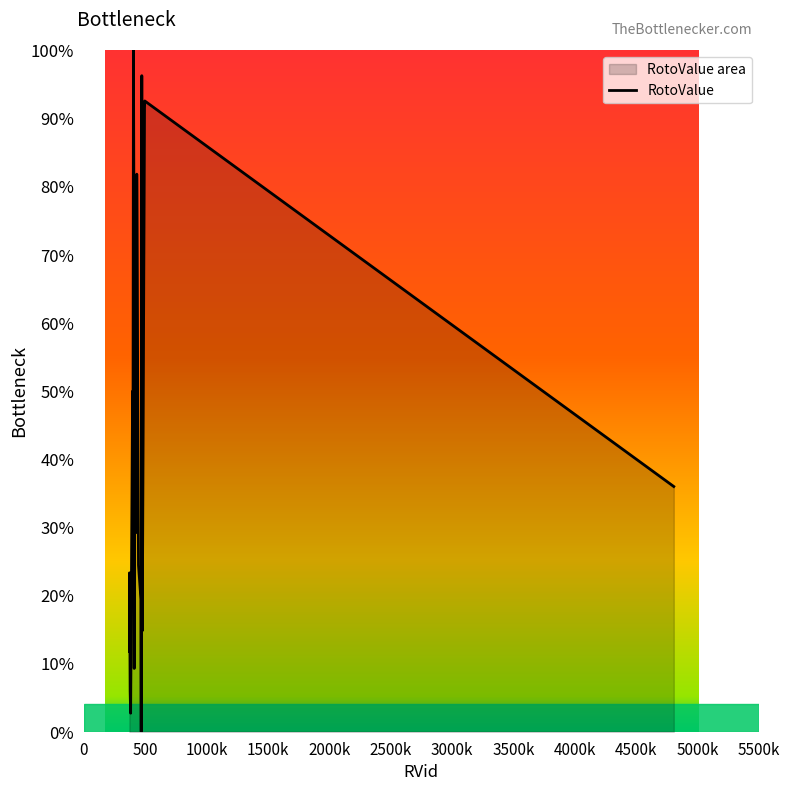

What is the greatest value displayed?

100.0